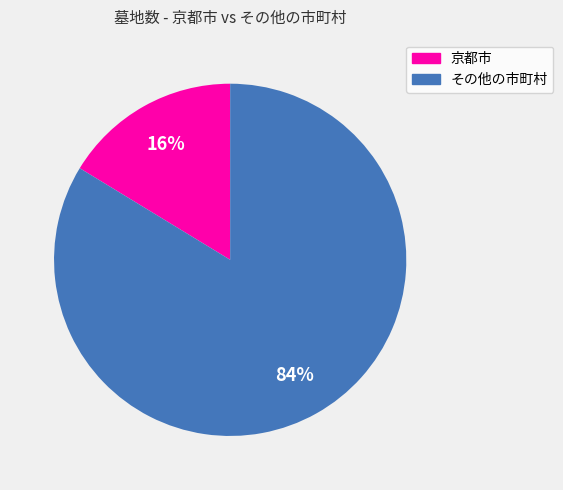

Count the number of slices in the pie.

2